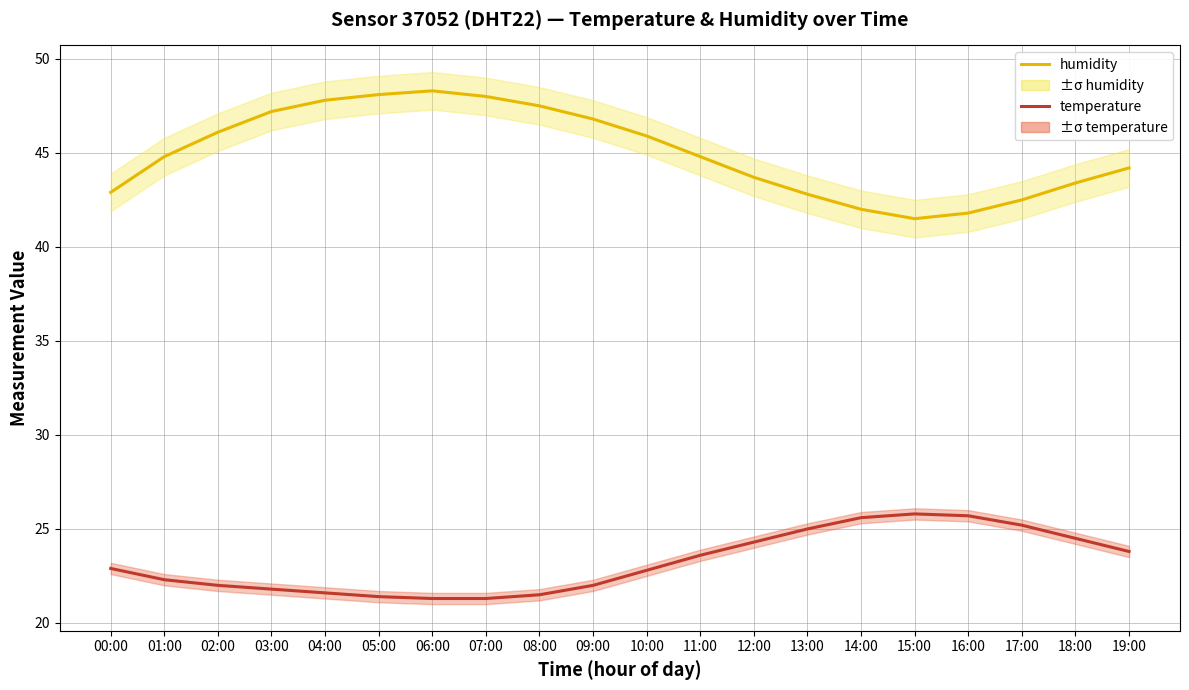

What is the difference between the humidity values at 04:00 and 07:00?

0.2